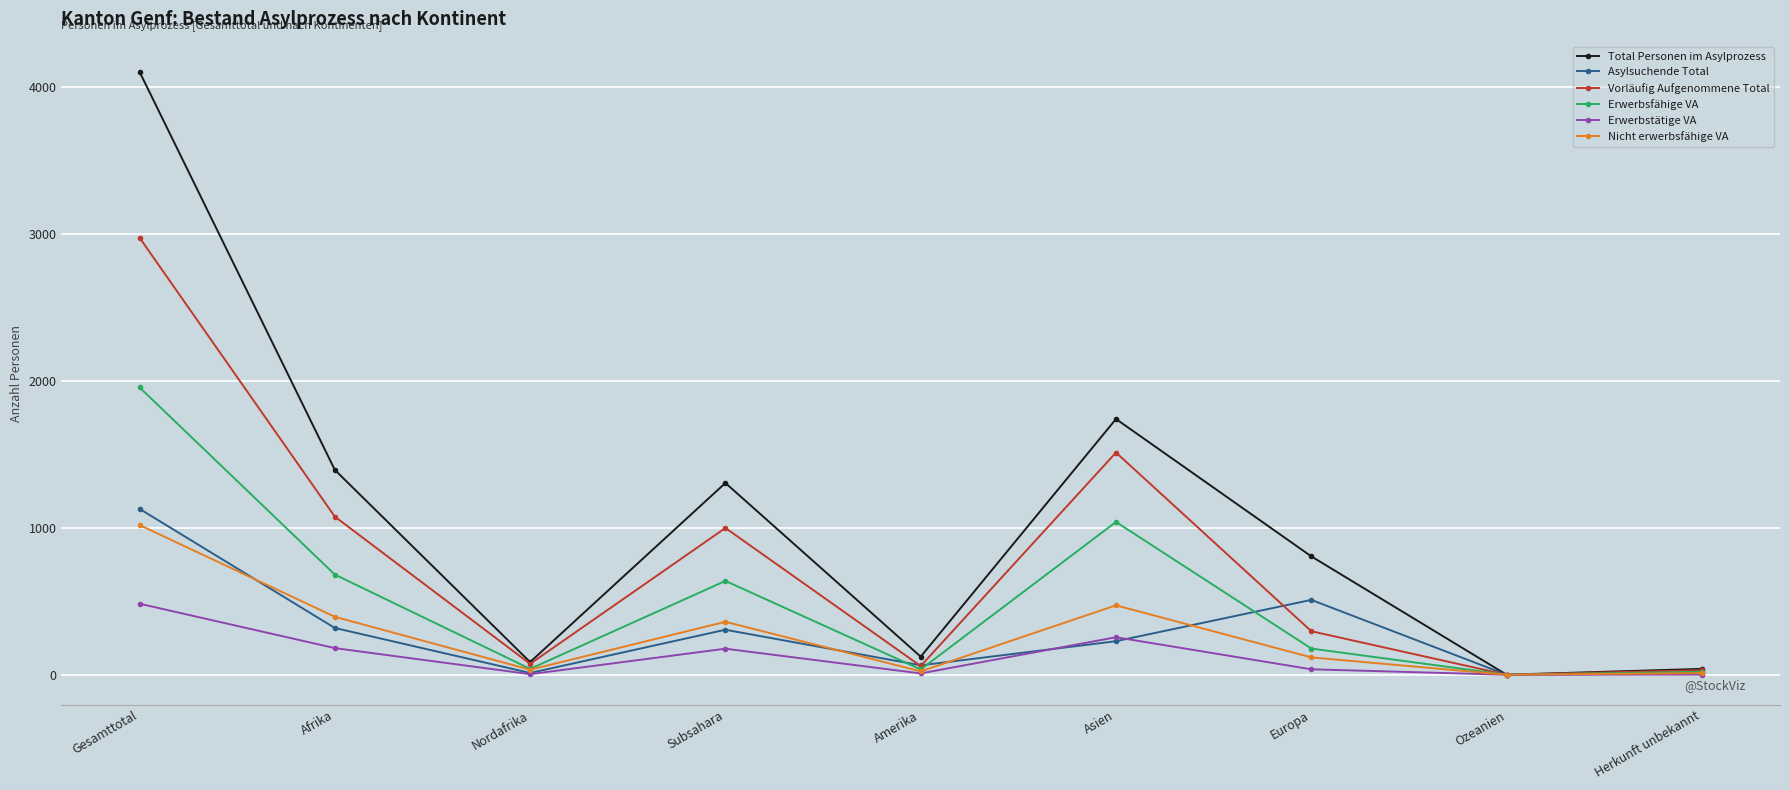

In Nicht erwerbsfähige VA, how many points are higher than both neighbors (excluding endpoints)?

2